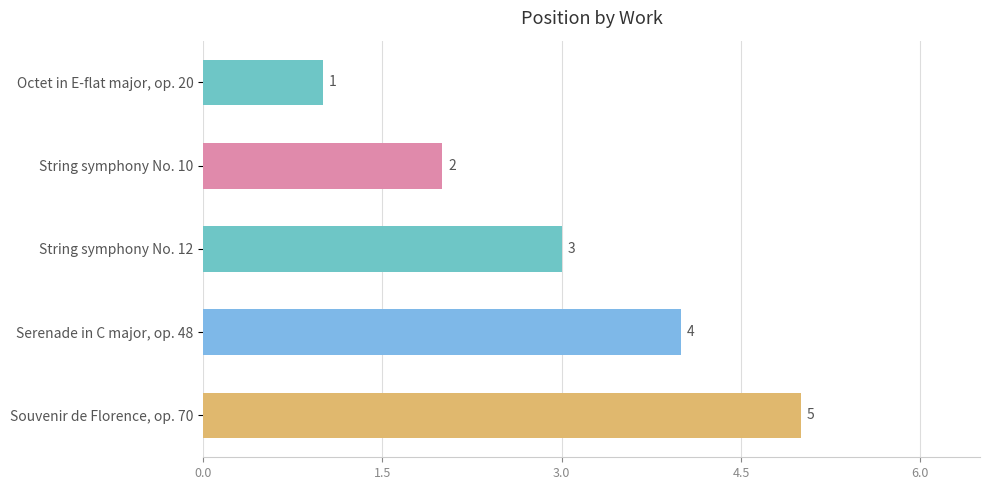

What is the difference between the maximum and minimum values?

4